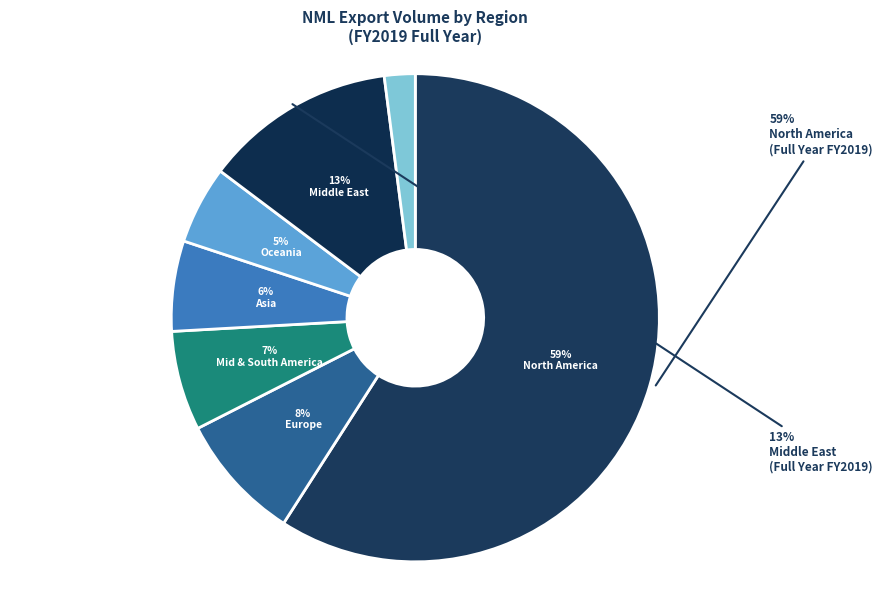

What is the majority slice?

North America